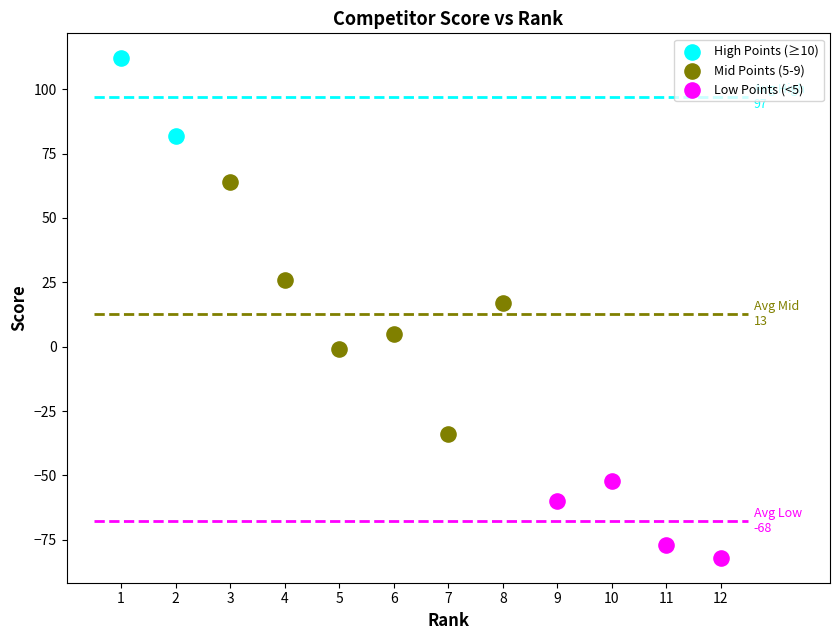

What are all the series names shown in the legend?

High Points (≥10), Mid Points (5-9), Low Points (<5)